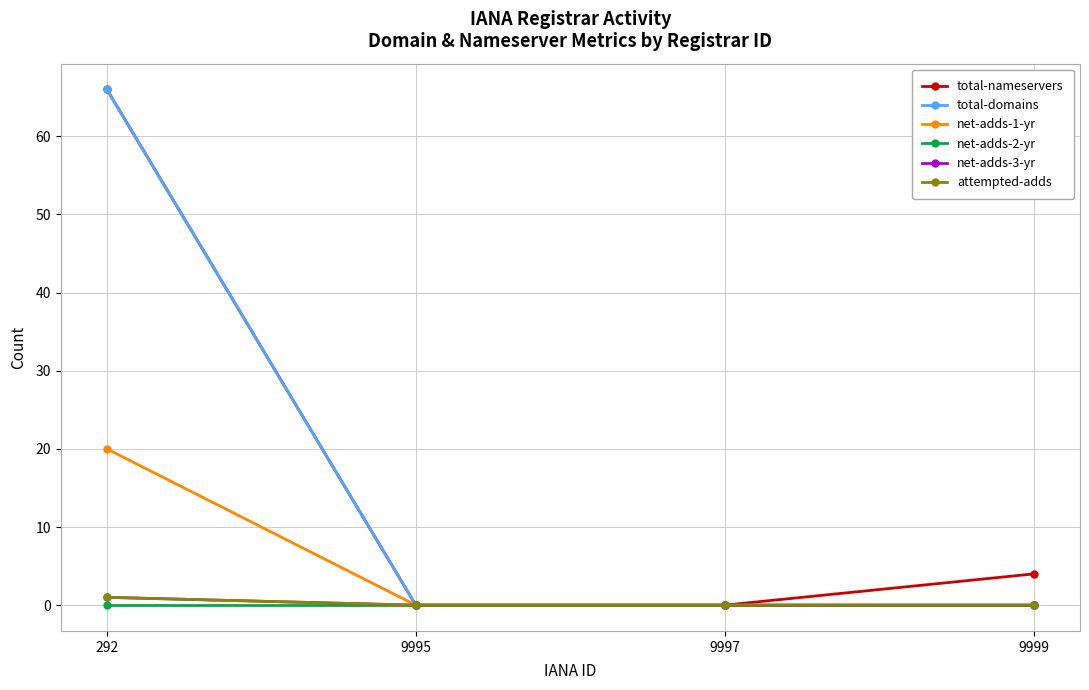

Is this an area chart (filled region under the line)?

No